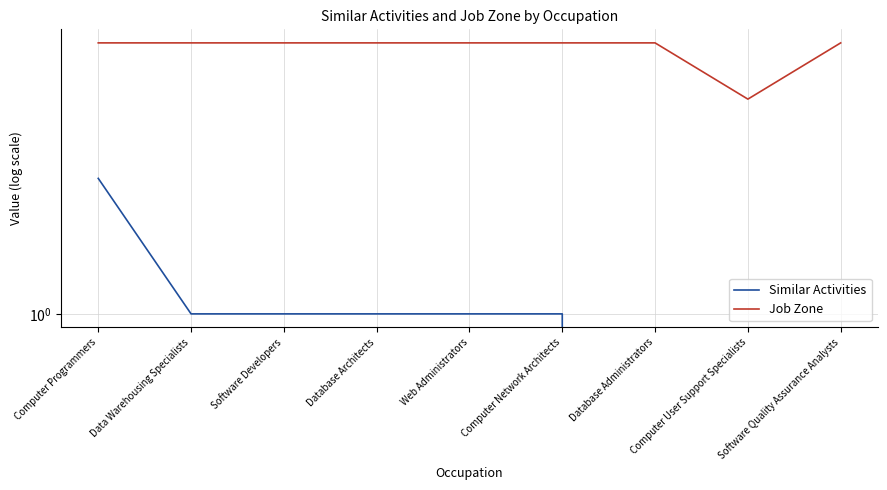

What is the difference between the highest and lowest values at Computer Network Architects?

3